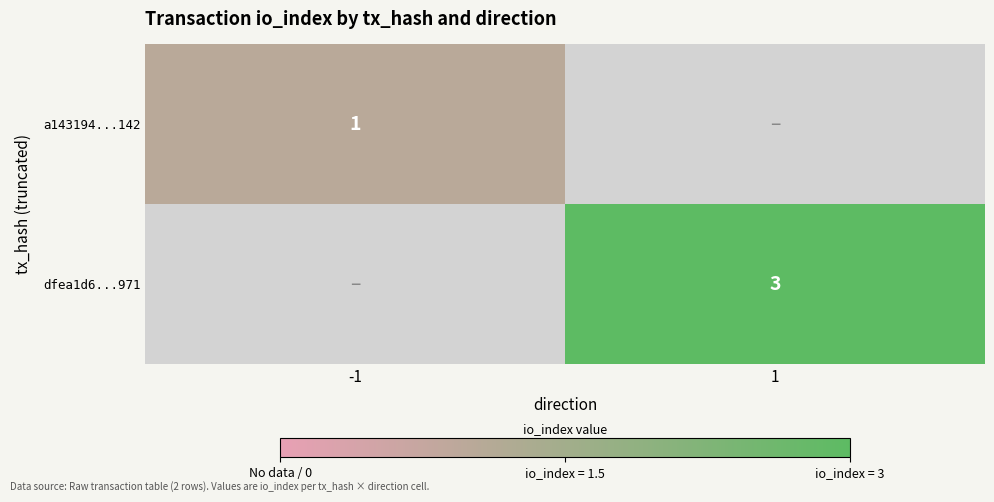

The value of dfea1d6...971 at 1 is 3. True or false?

True